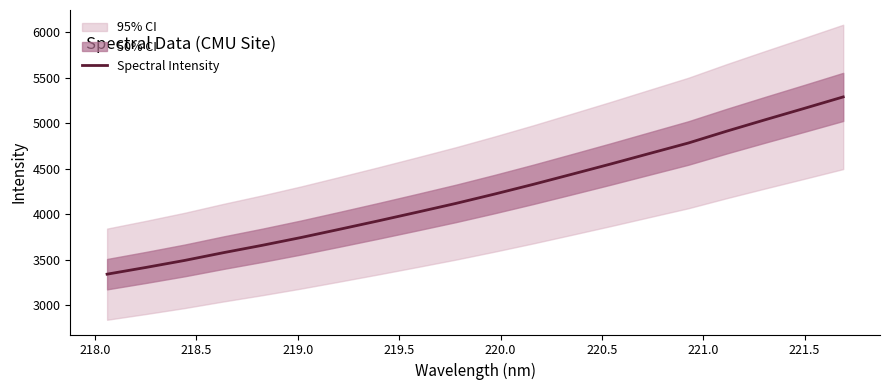

The value at 219.0 is 4905.2. True or false?

False